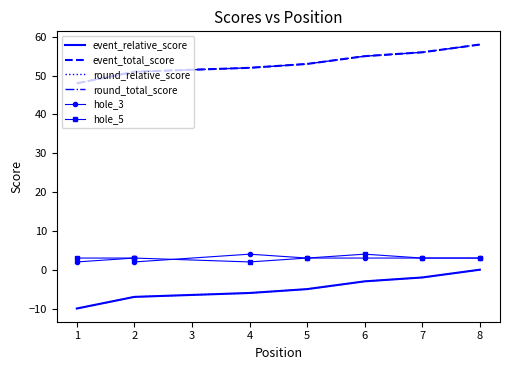

In hole_3, how many points are higher than both neighbors (excluding endpoints)?

2